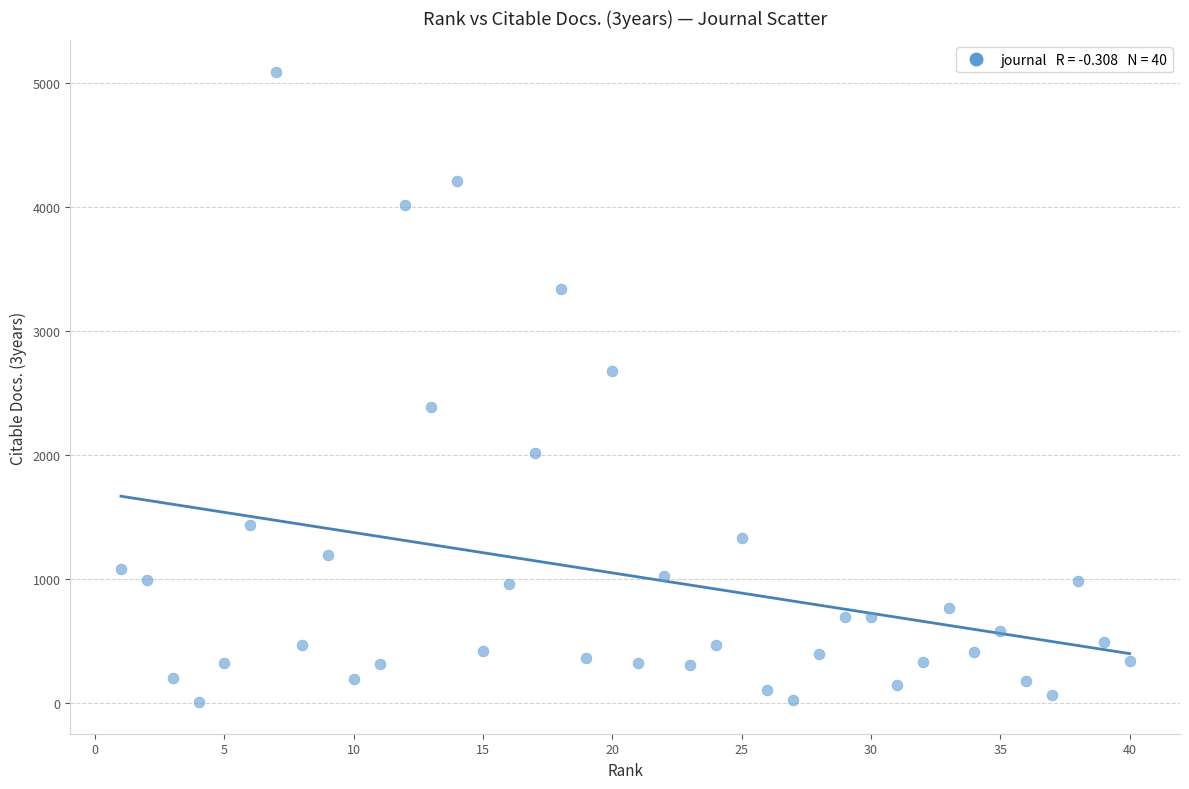

What is the range of X values (max minus min)?

39